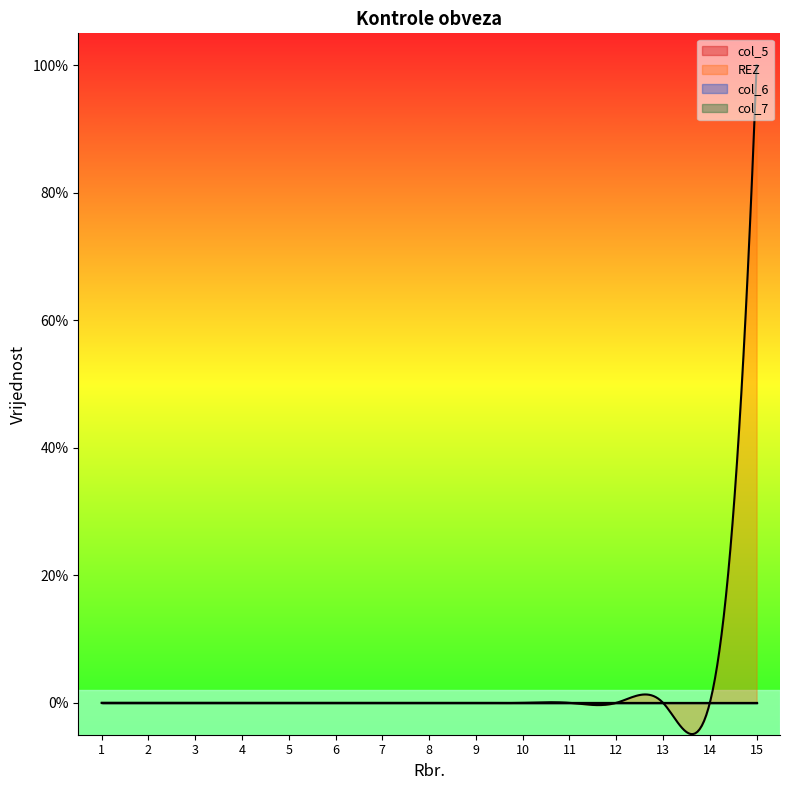

Reading left to right, list all the values displayed in this chart.

col_5: 1=0	2=0	3=0	4=0	5=0	6=0	7=0	8=0	9=0	10=0	11=0	12=0	13=0	14=0	15=0
REZ: 1=0	2=0	3=0	4=0	5=0	6=0	7=0	8=0	9=0	10=0	11=0	12=0	13=0	14=0	15=1
col_6: 1=0	2=0	3=0	4=0	5=0	6=0	7=0	8=0	9=0	10=0	11=0	12=0	13=0	14=0	15=0
col_7: 1=0	2=0	3=0	4=0	5=0	6=0	7=0	8=0	9=0	10=0	11=0	12=0	13=0	14=0	15=0